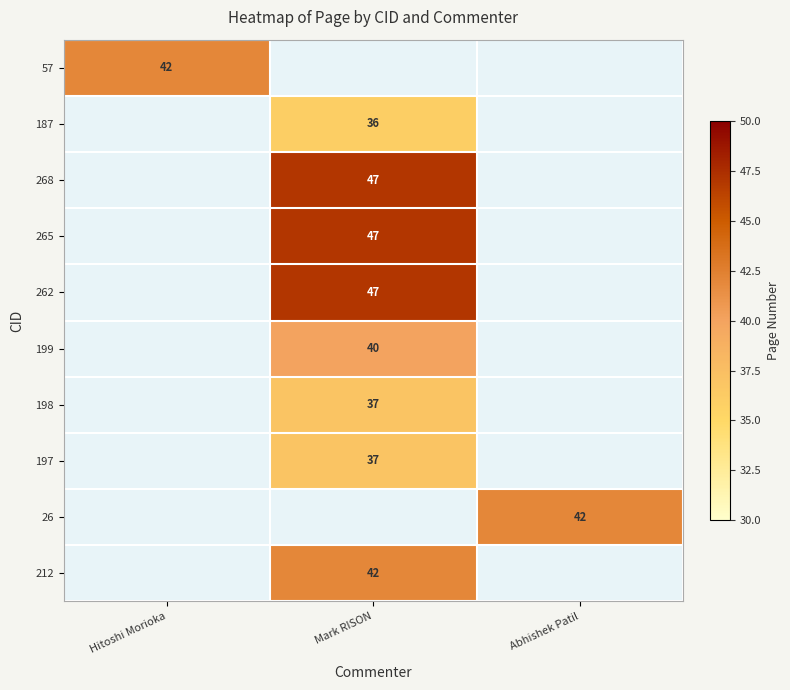

The value of 57 at Hitoshi Morioka is 42. True or false?

True